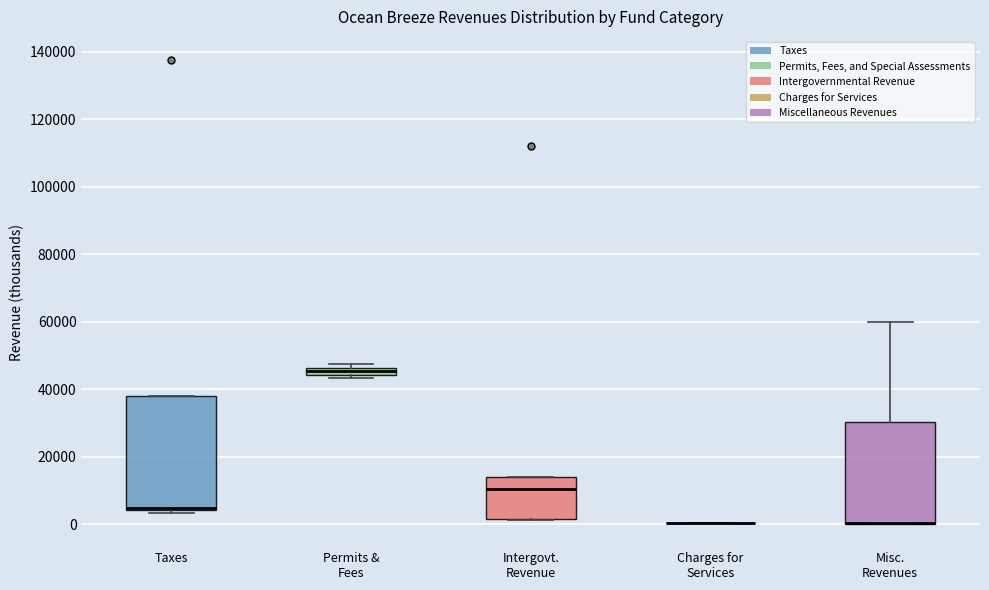

Which box is the tallest, from its lower edge to its upper edge?

Taxes